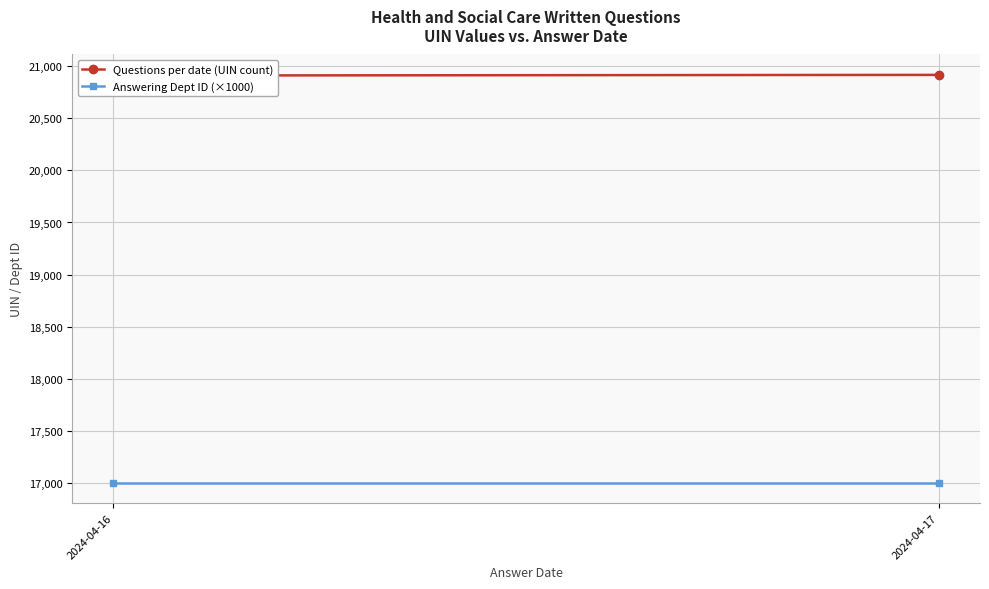

What are all the series names shown in the legend?

Questions per date (UIN count), Answering Dept ID (×1000)